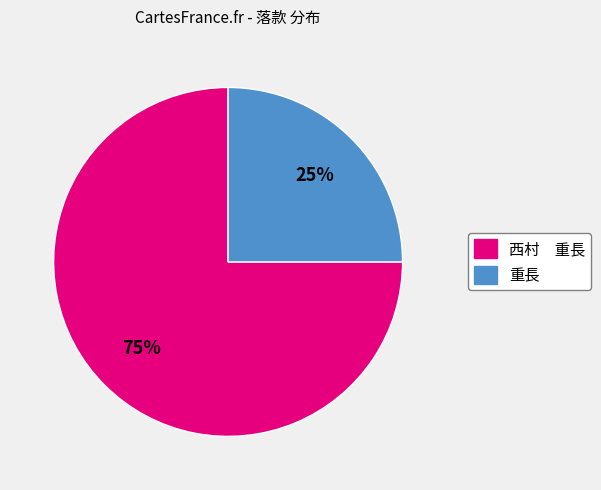

What percentage is the 重長 slice, to the nearest percent?

25%